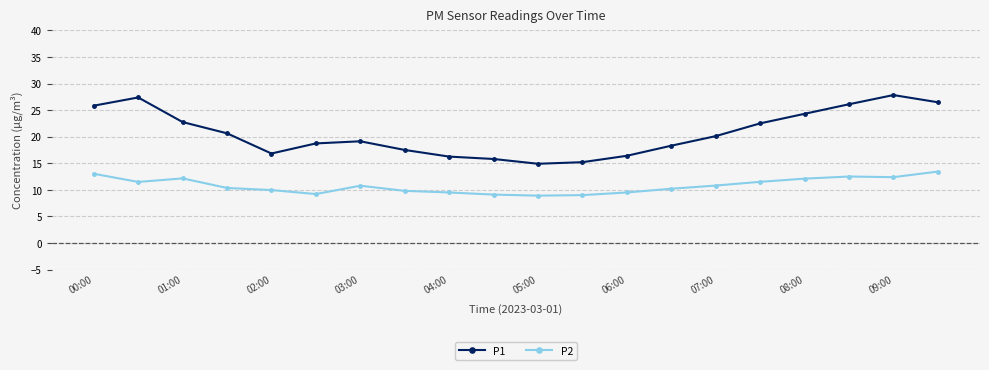

Rank the series by their average value, from lowest to highest.

P2, P1